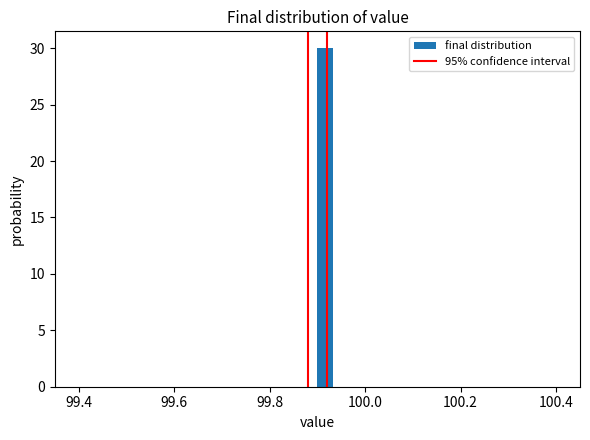

Around what value on the x-axis is the tallest bar? Give the approximate position of its centre, as read against the axis.

99.92